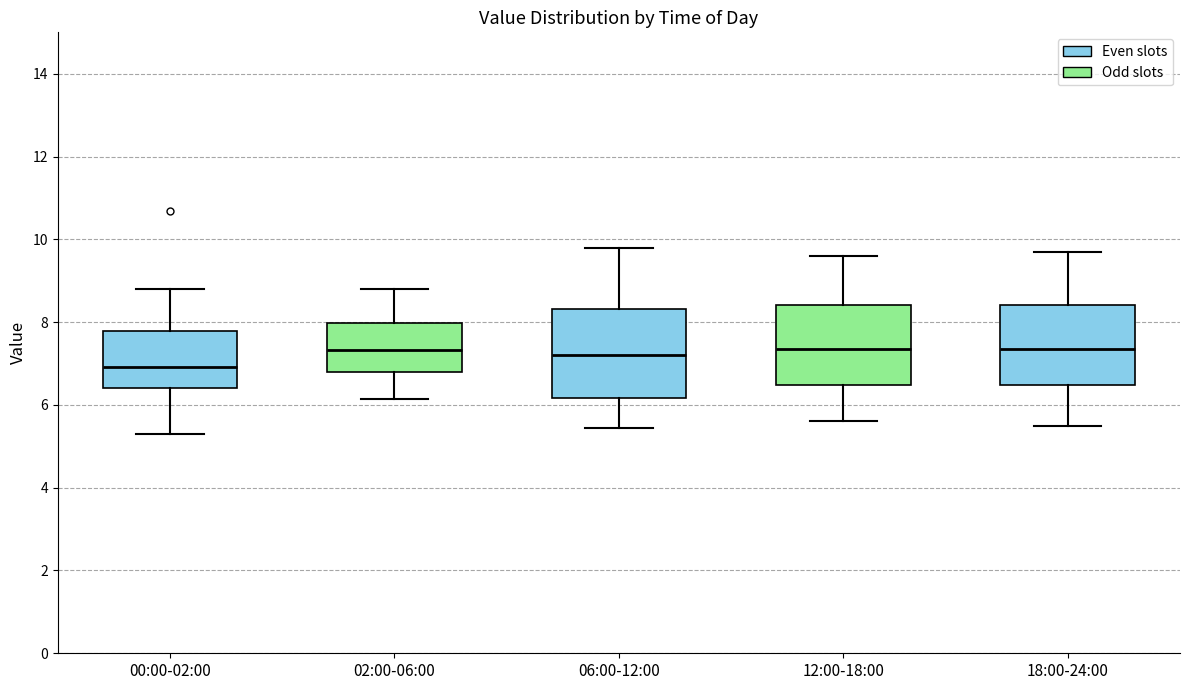

Comparing the boxes themselves (not the whiskers), which one is the tallest?

06:00-12:00